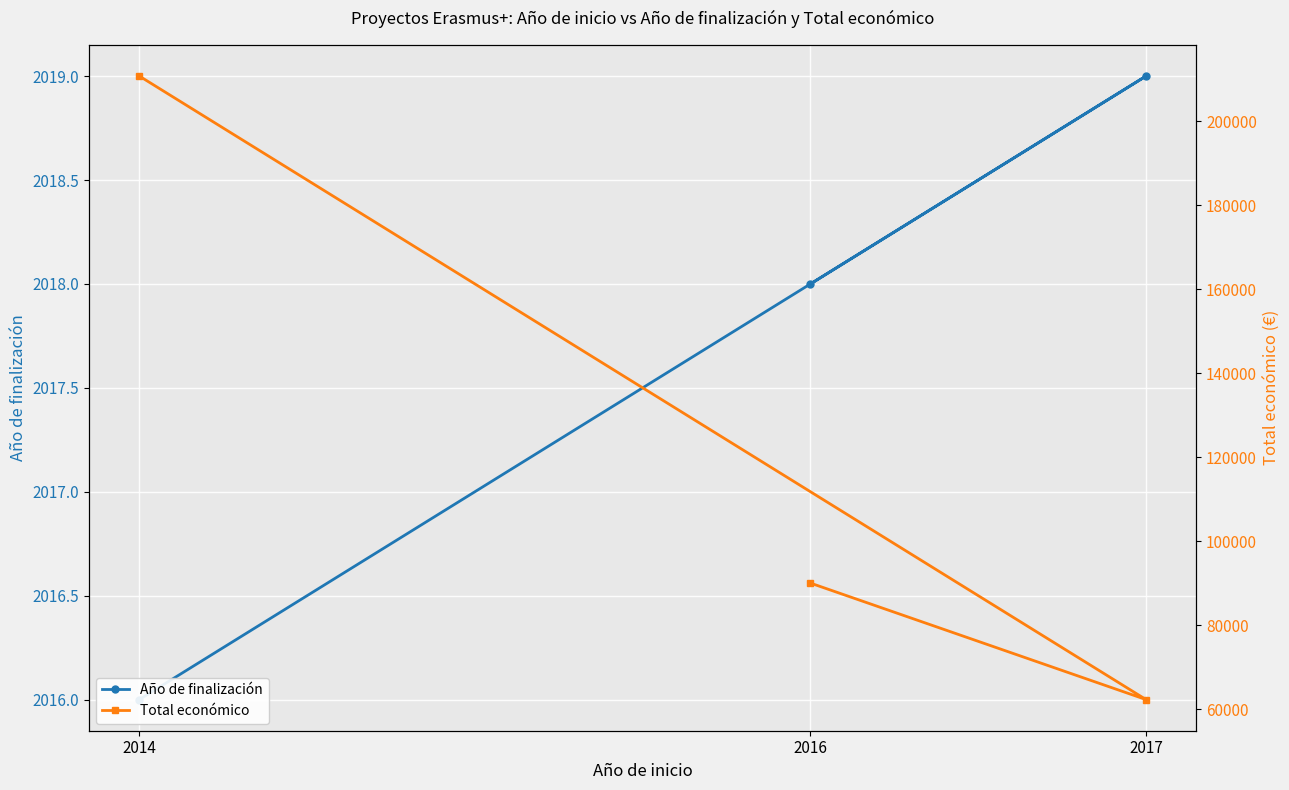

At 2016, list the series in order from largest to smallest.

Total económico, Año de finalización